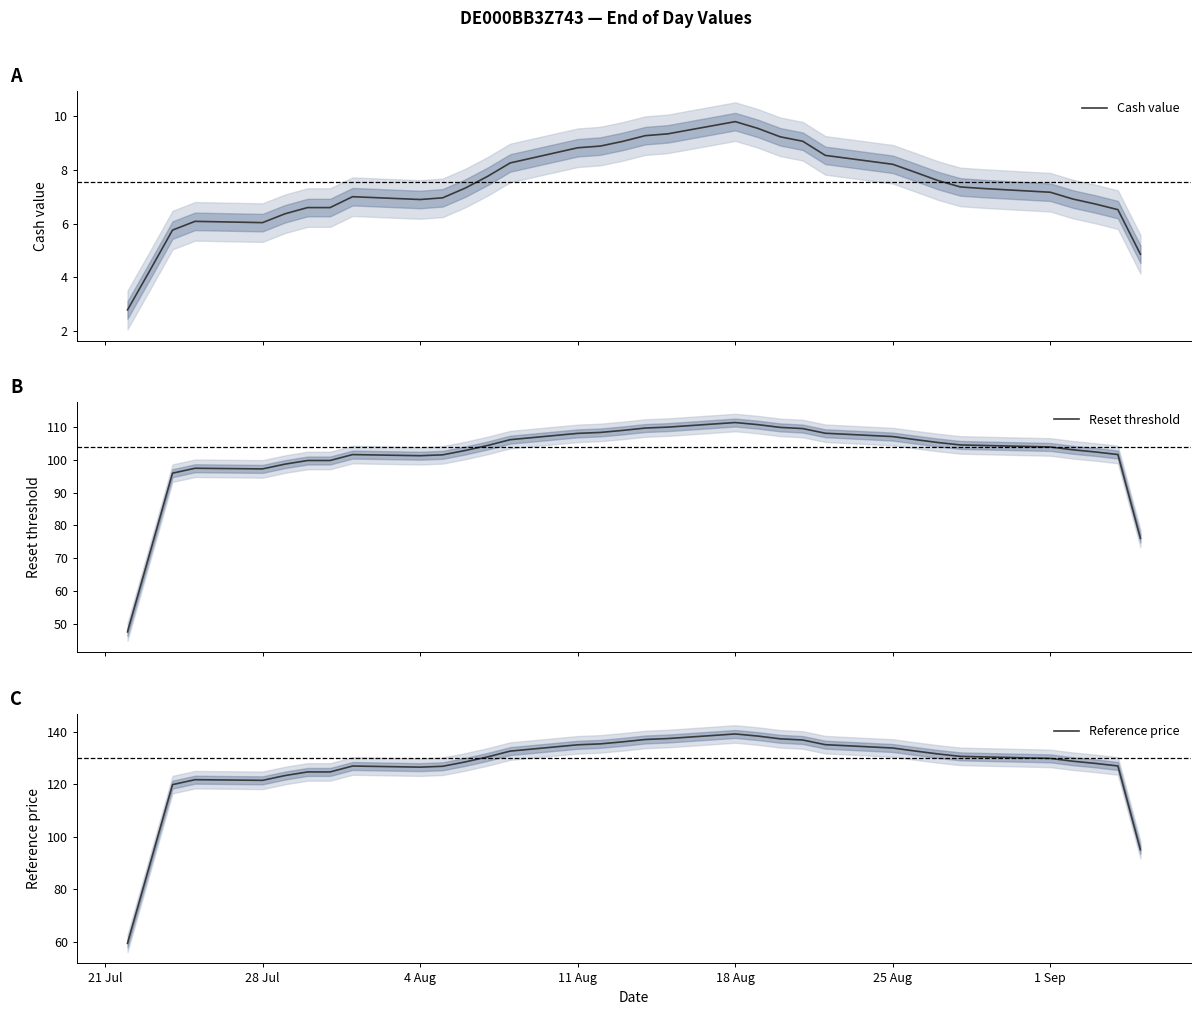

At how many categories does at least one series exceed 54?

34